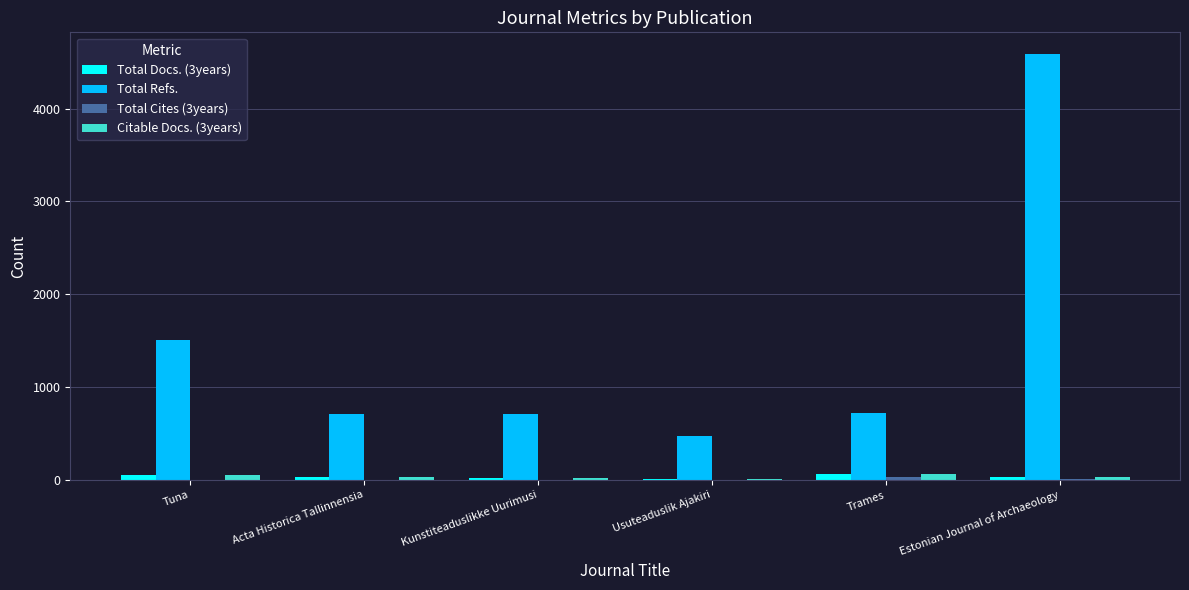

Does the chart contain stacked bars?

No